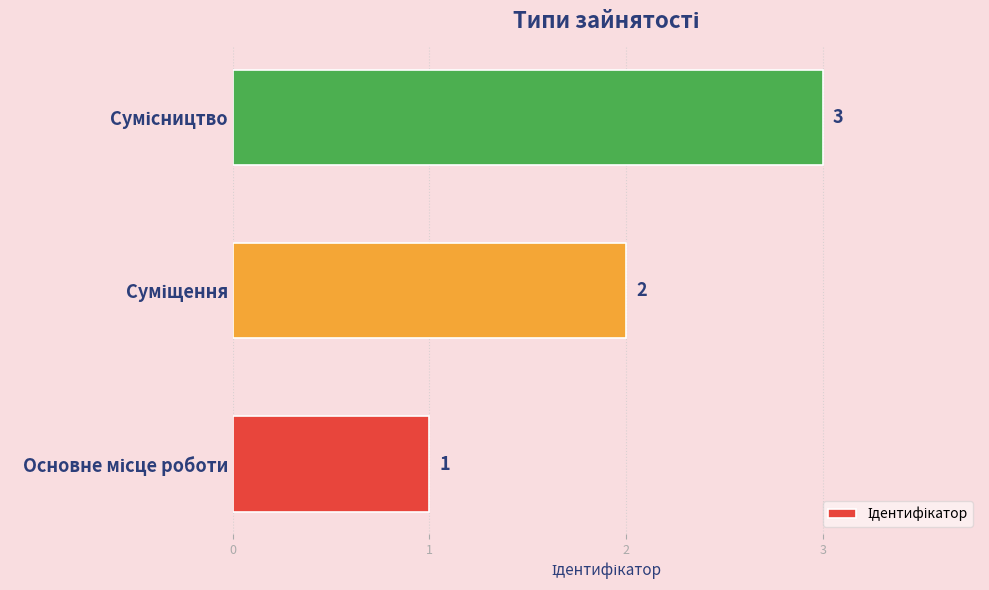

Count the values in the range 1 to 3.

3